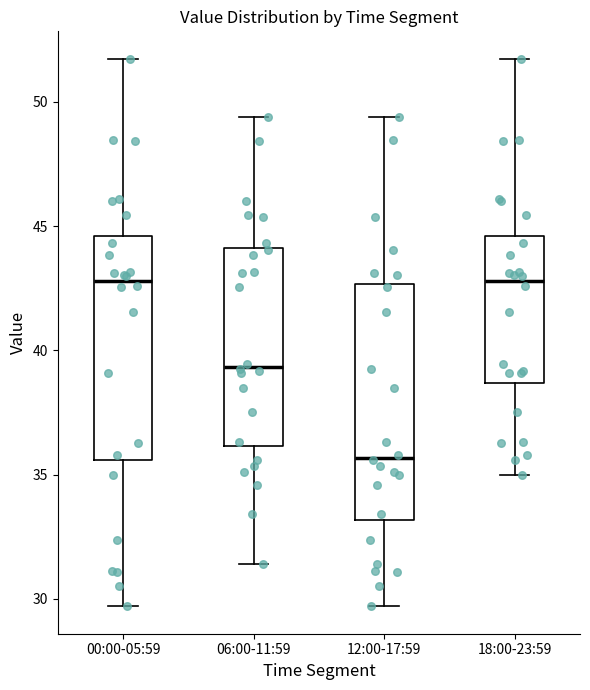

Reading left to right, transcribe this box plot: for each box, give where its median line is, the range the box spans, and where its two whiskers end, as read against the y-axis. The values are not printed on the chart, so give them approximately, as read against the axis.

00:00-05:59: median 43.0, box 35.5 to 44.5, whiskers 29.5 to 51.5
06:00-11:59: median 39.5, box 36.0 to 44.0, whiskers 31.5 to 49.5
12:00-17:59: median 35.5, box 33.0 to 42.5, whiskers 29.5 to 49.5
18:00-23:59: median 43.0, box 38.5 to 44.5, whiskers 35.0 to 51.5